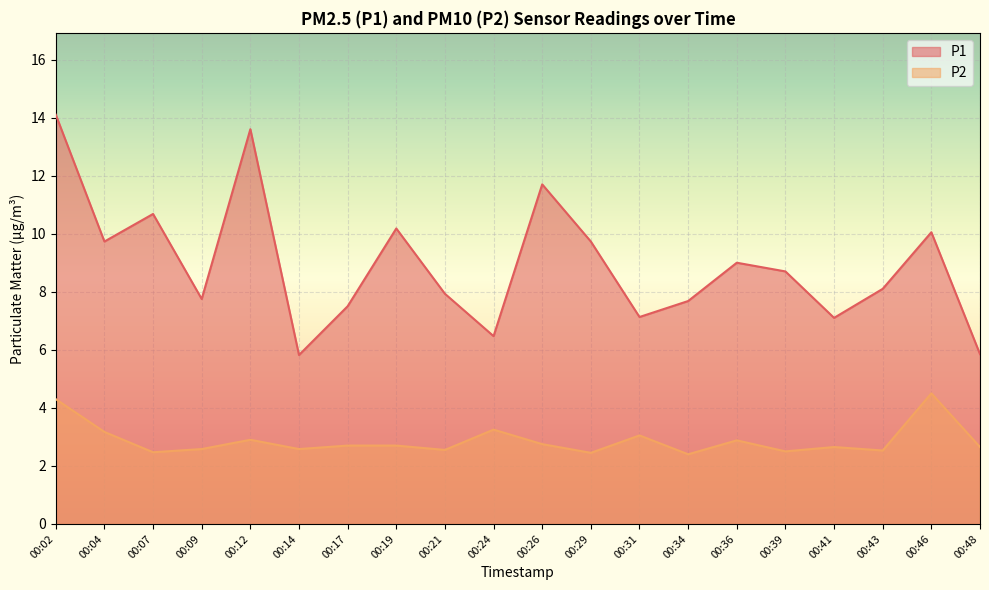

How many interior local valleys does the P2 series have?

7